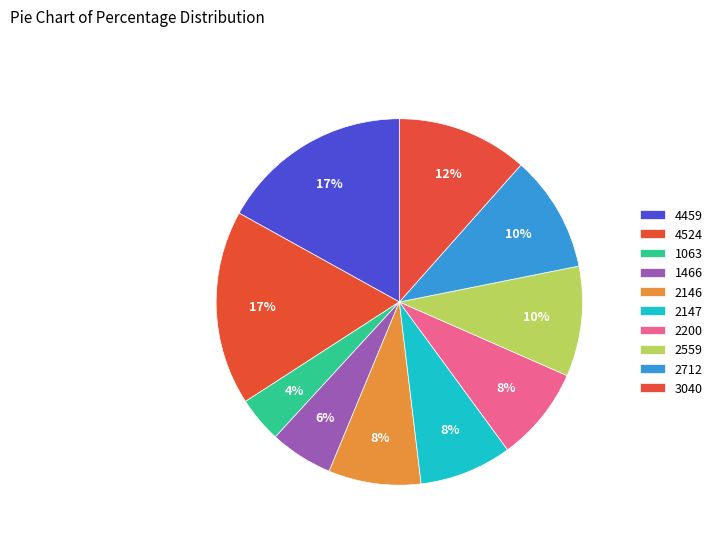

To the nearest percent, what portion does 4459 represent?

17%